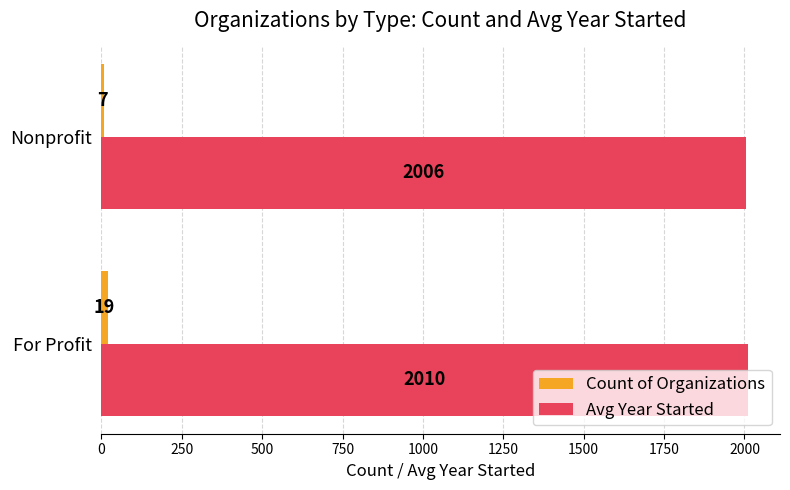

What is the difference between the maximum and minimum values in the Avg Year Started series?

4